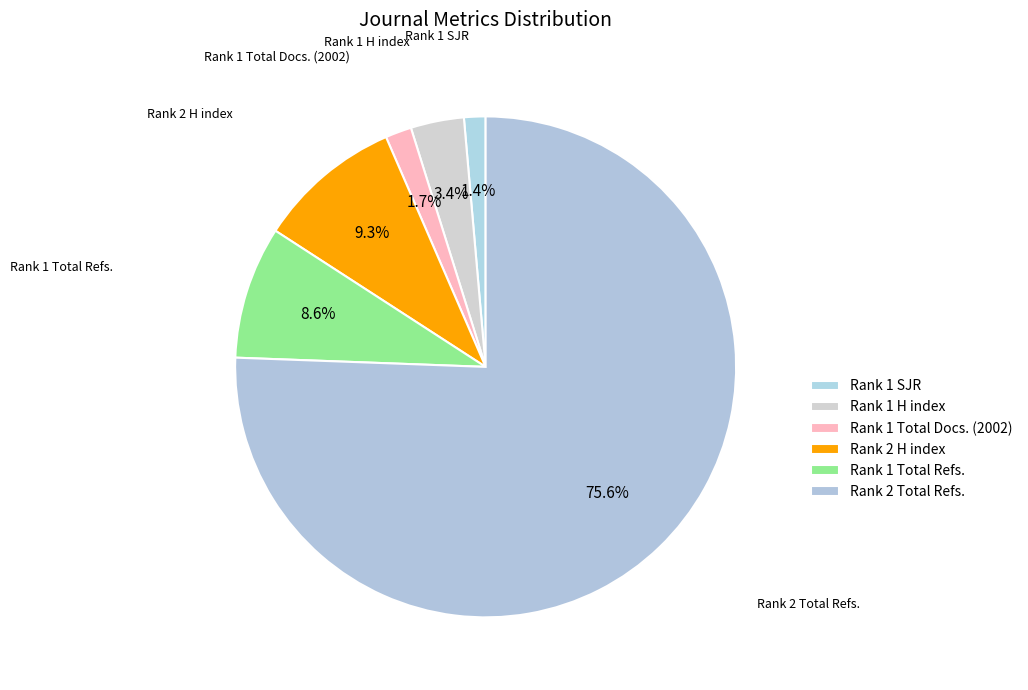

Rank the categories by value from highest to lowest.

Rank 2 Total Refs., Rank 2 H index, Rank 1 Total Refs., Rank 1 H index, Rank 1 Total Docs. (2002), Rank 1 SJR